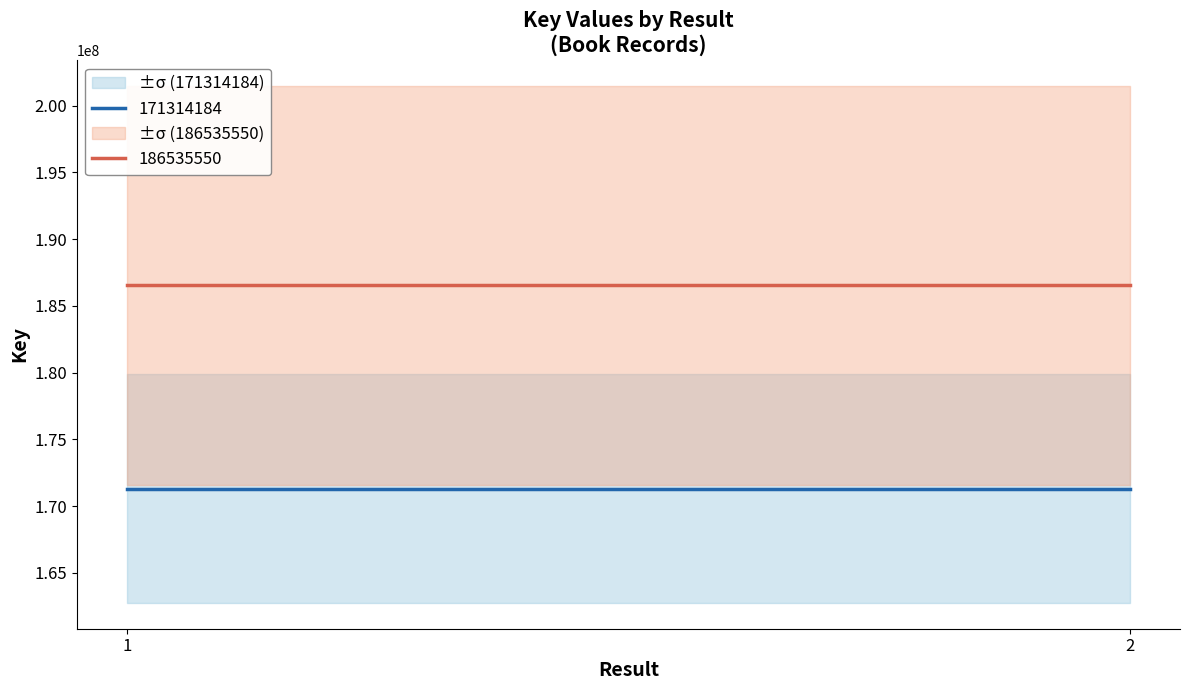

Reading left to right, list all the values displayed in this chart.

171314184: 1=171314184	2=171314184
186535550: 1=186535550	2=186535550